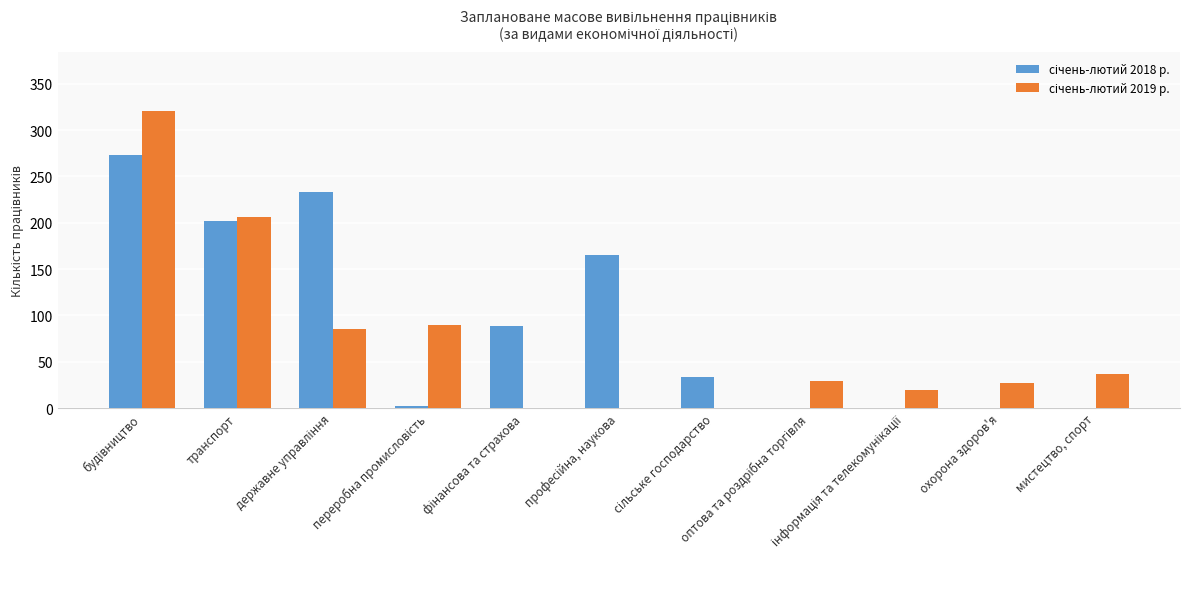

Are the bars grouped side by side (vs. stacked)?

Yes